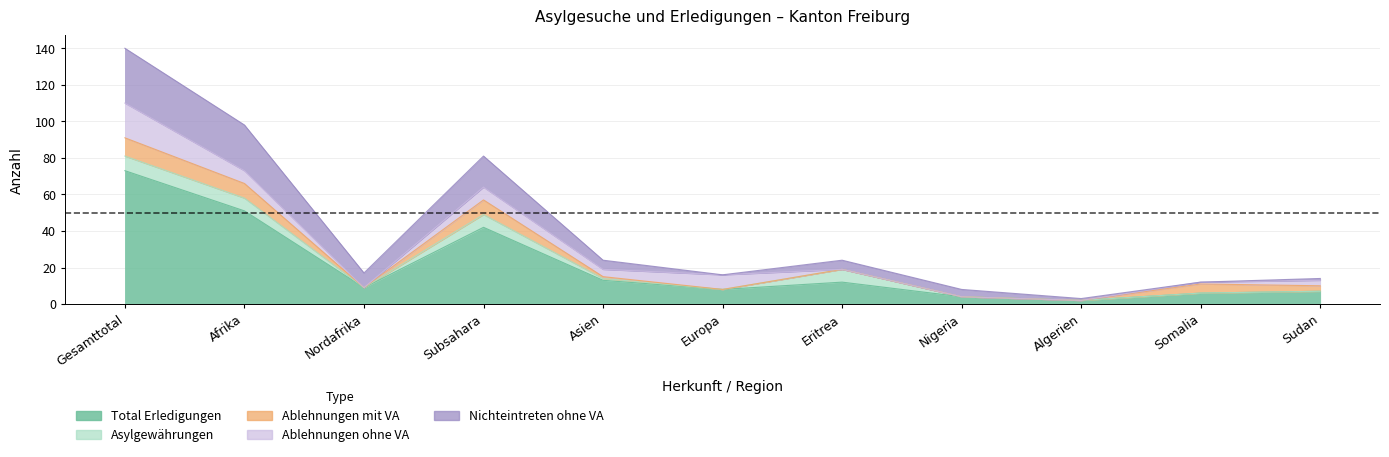

What is the difference between the second highest and second lowest values in the Total Erledigungen series?

47